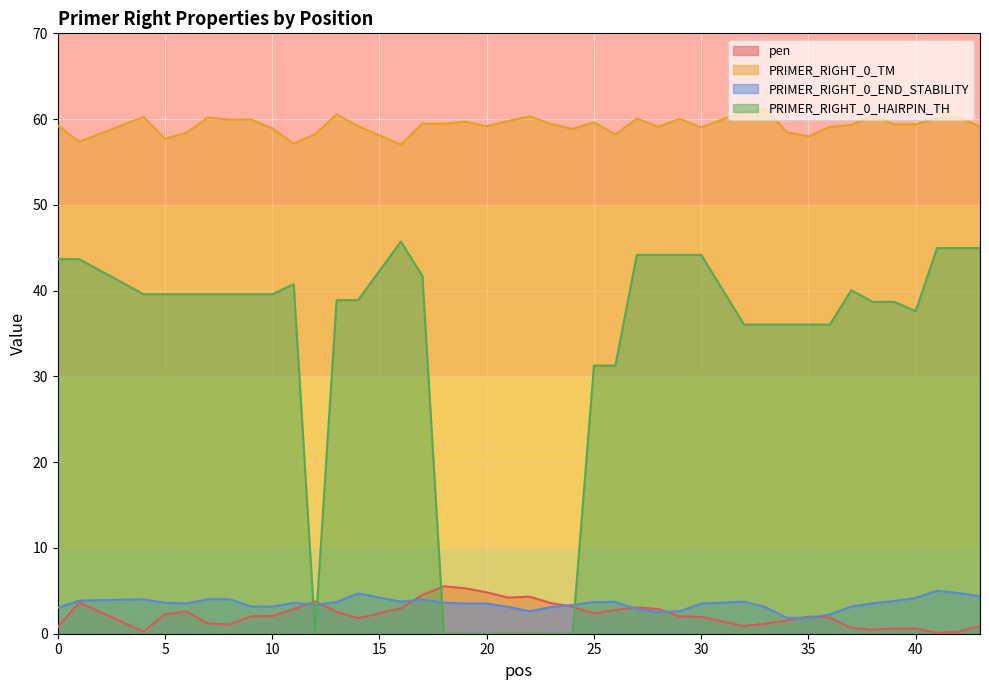

What is the average value of the pen series?

2.3